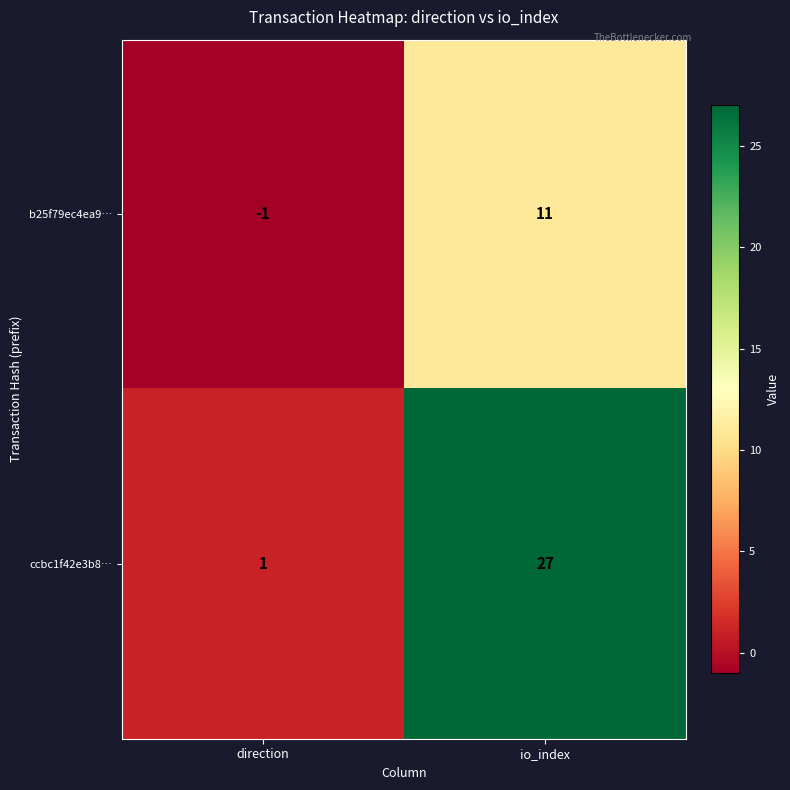

True or false: b25f79ec4ea9… has a value of -2 at direction.

False